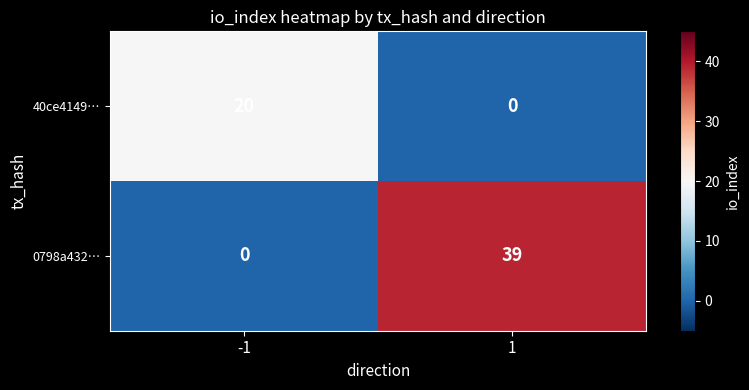

What is the highest value of the 0798a432… series?

39